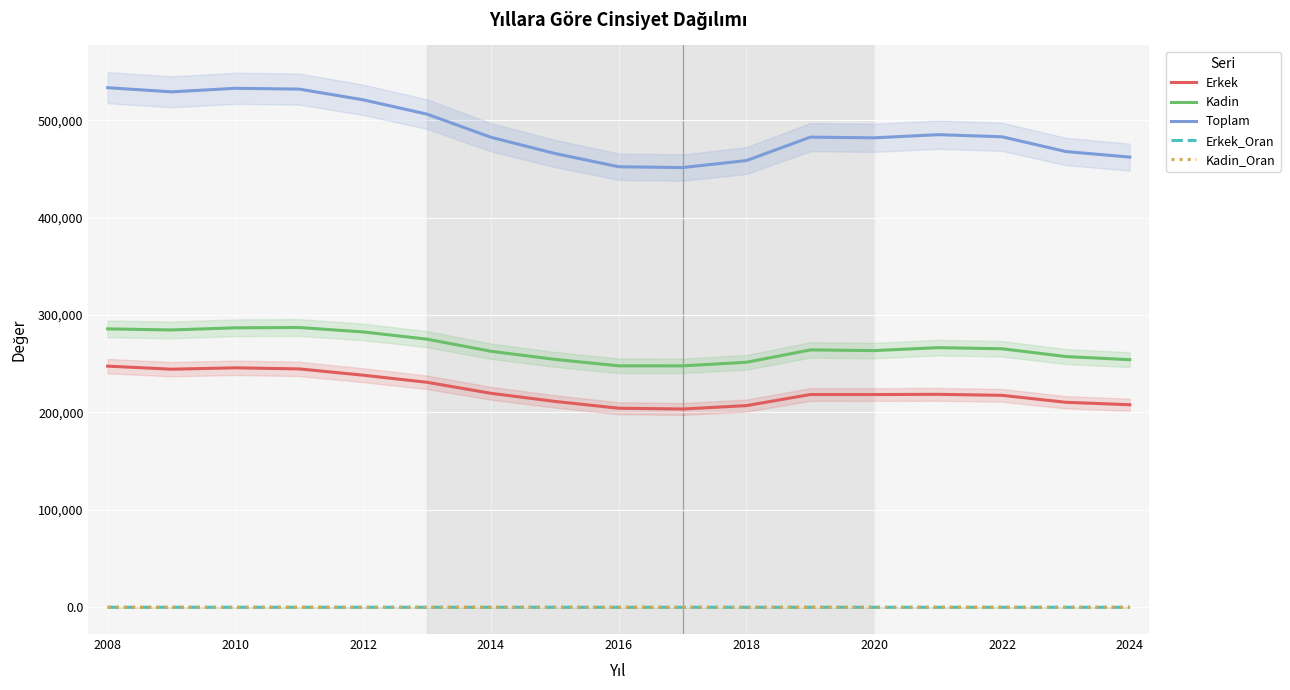

How many lines are shown in the chart?

5